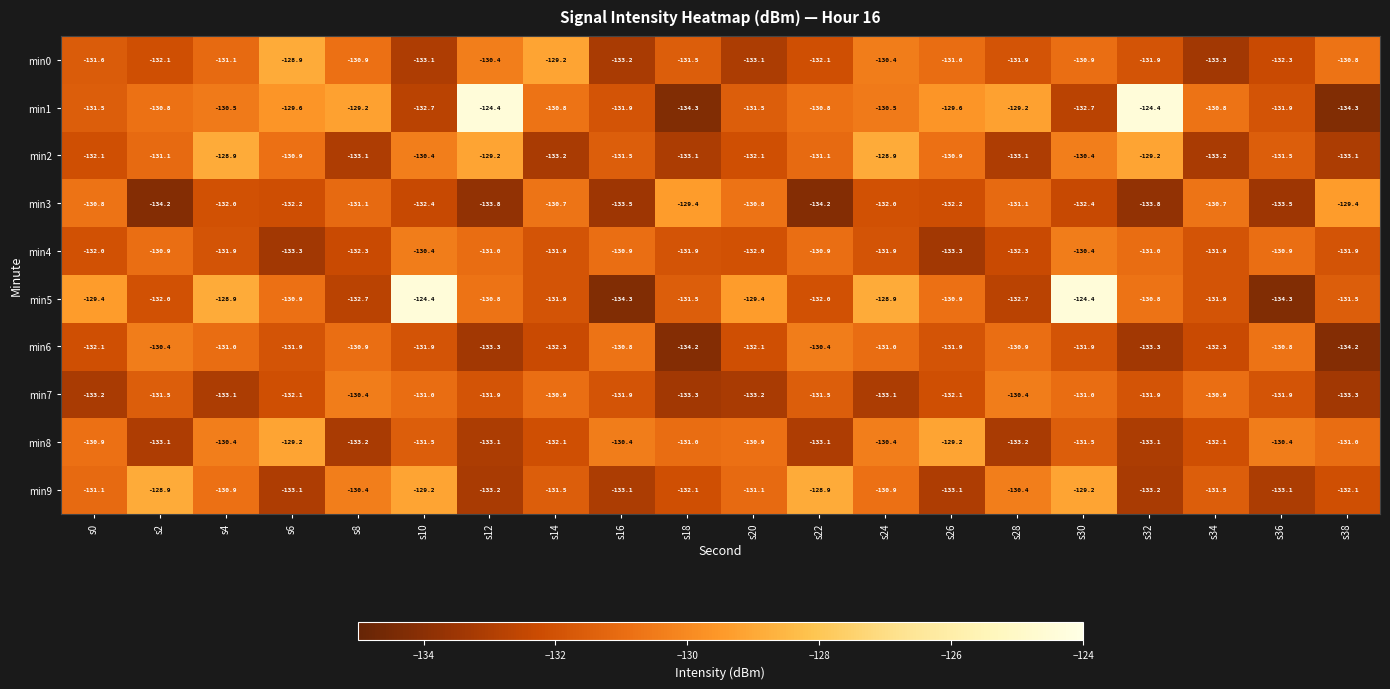

What is the spread (max minus min) of values at s32?

9.4